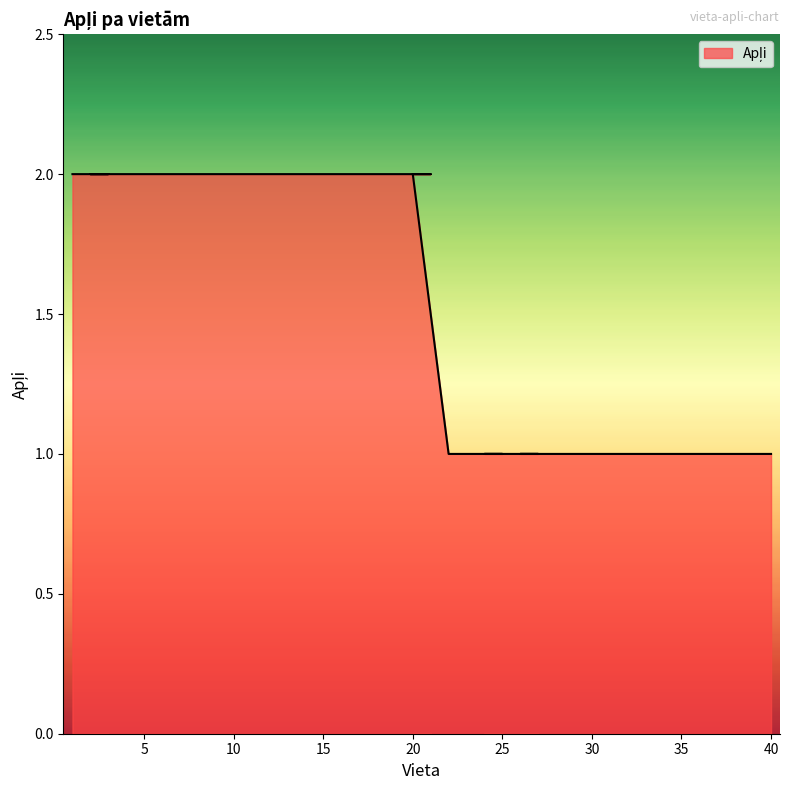

Which label corresponds to the smallest value in the chart?

22